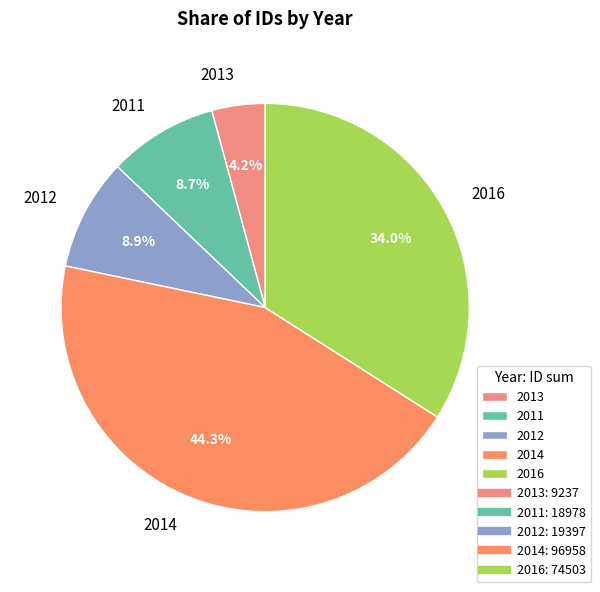

How many segments does this pie chart have?

5